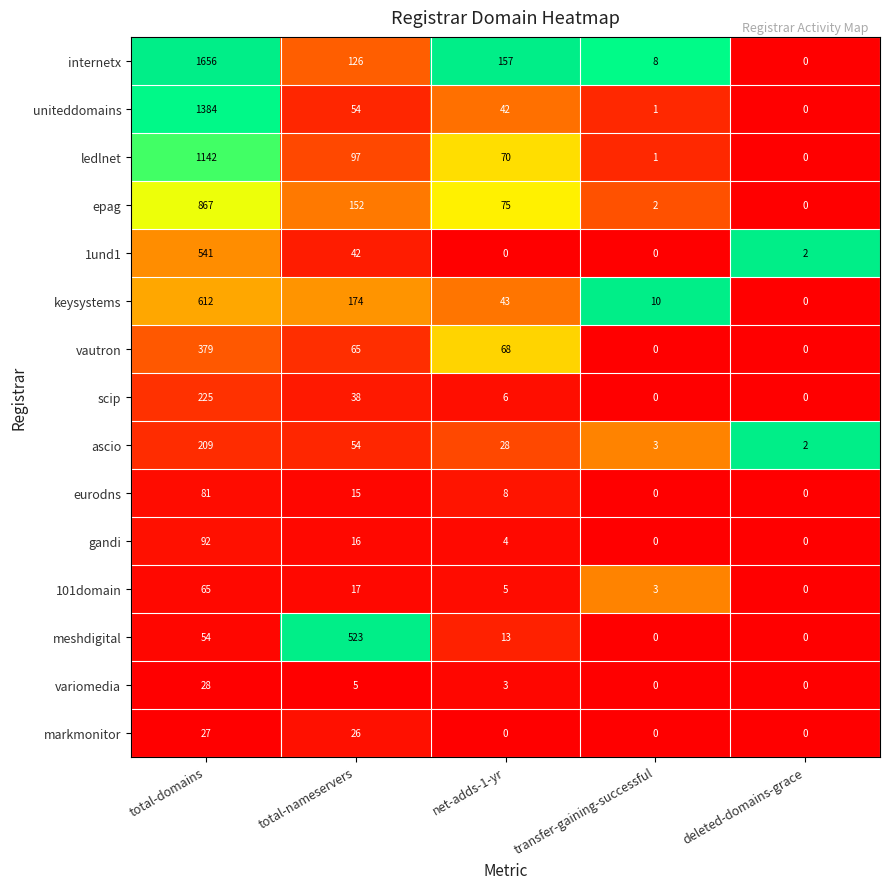

The value of keysystems at net-adds-1-yr is 43. True or false?

True